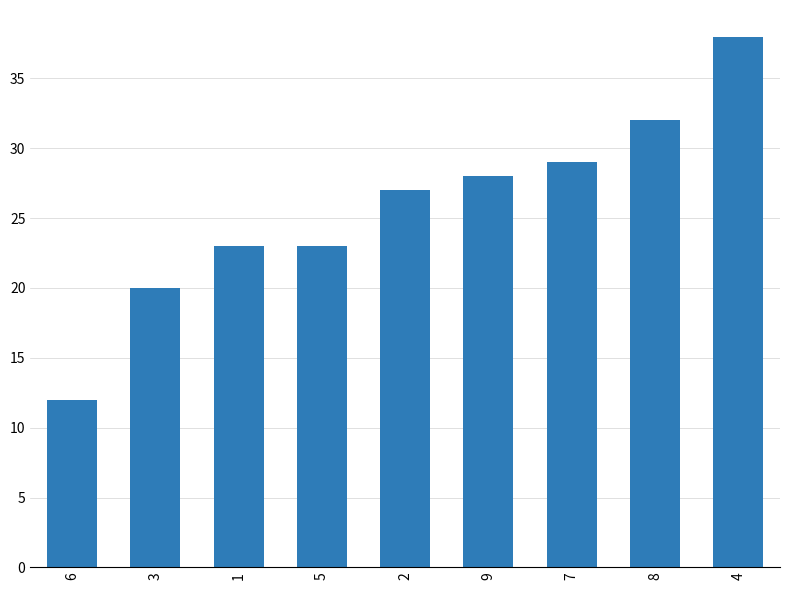

What is the smallest value displayed?

12